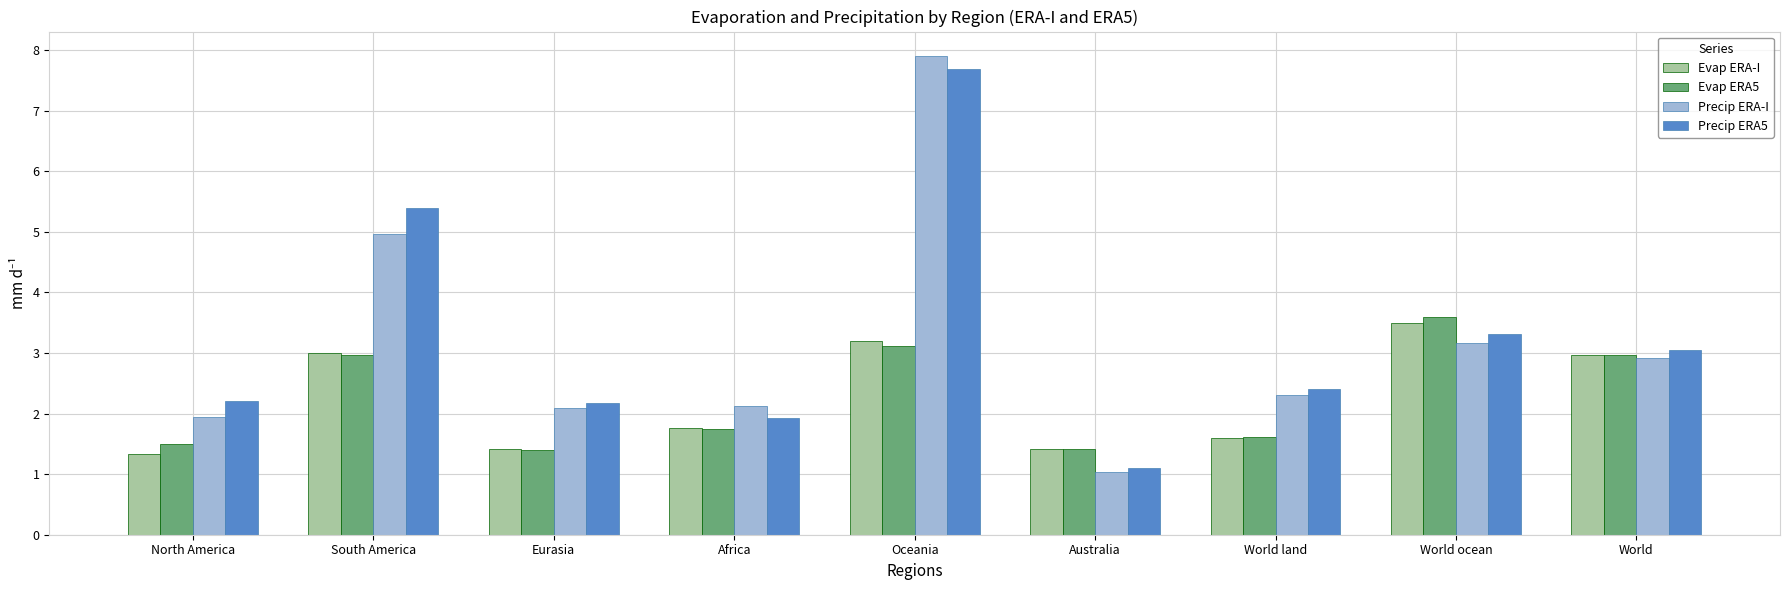

What is the sum of all Precip ERA5 values?

29.2